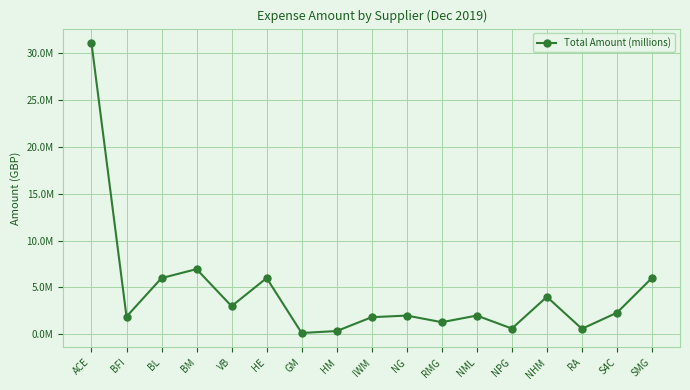

Between GM and NPG, which is larger?

NPG